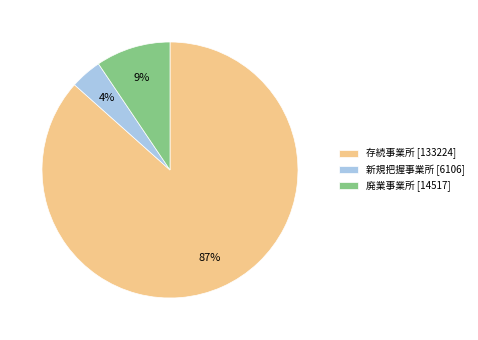

To the nearest percent, what percentage of the pie is 廃業事業所?

9%